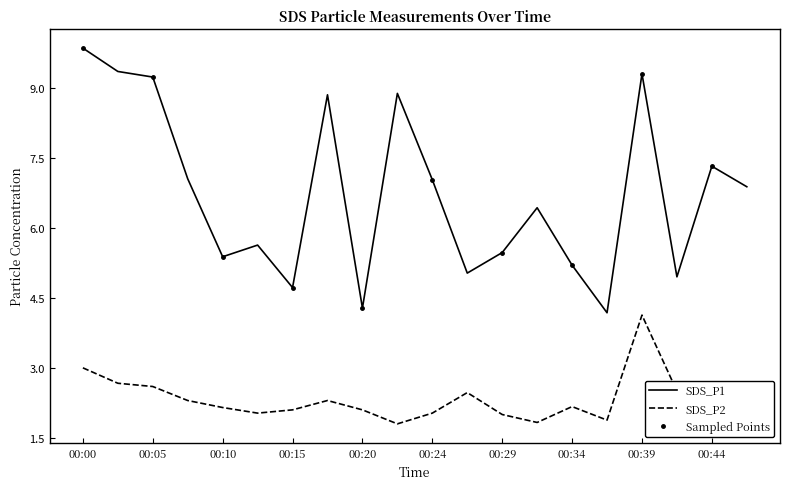

Where does the SDS_P2 series first go above 2?

00:00